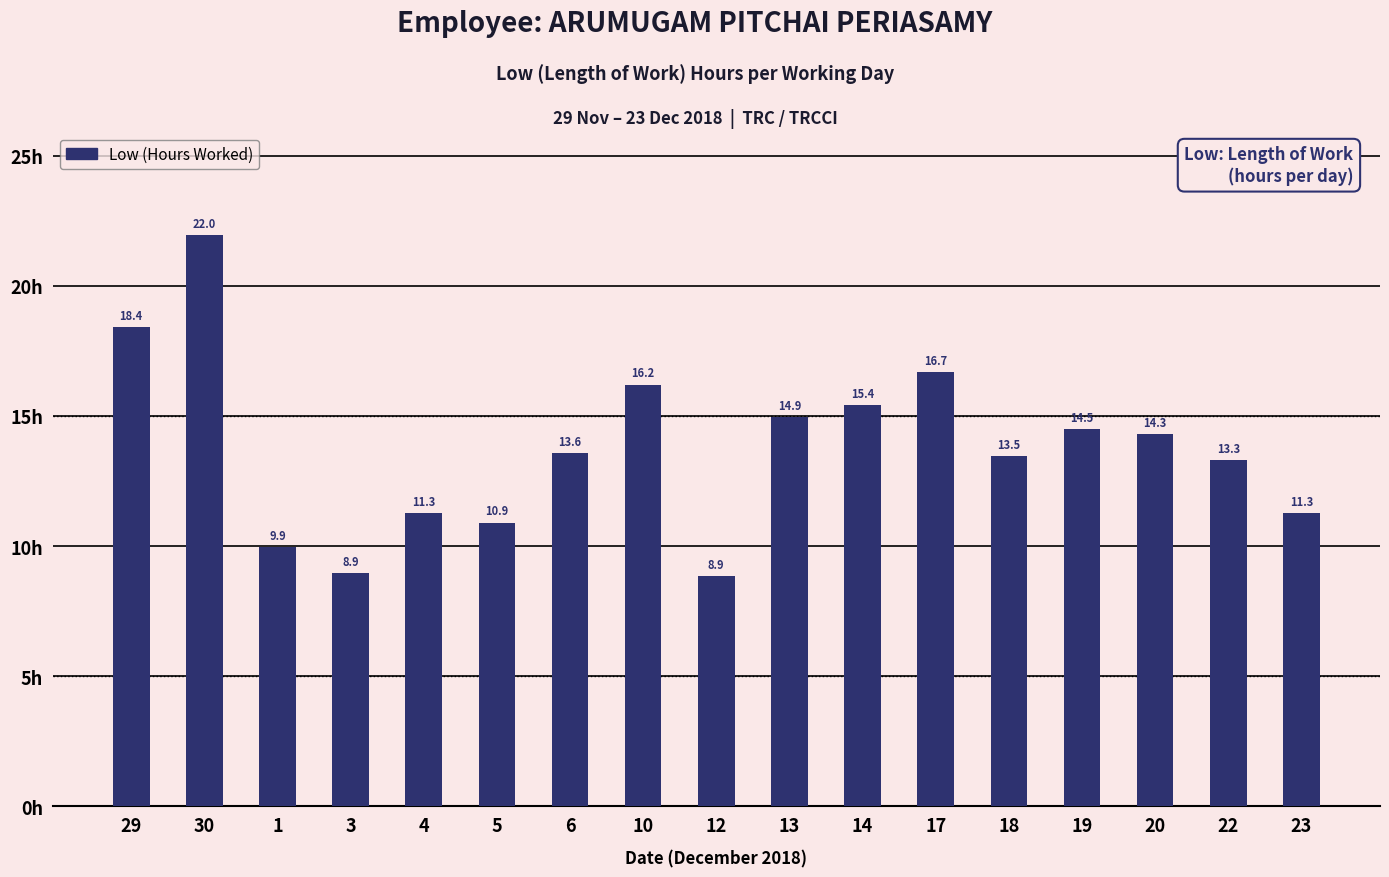

What is the minimum value shown in the chart?

8.9